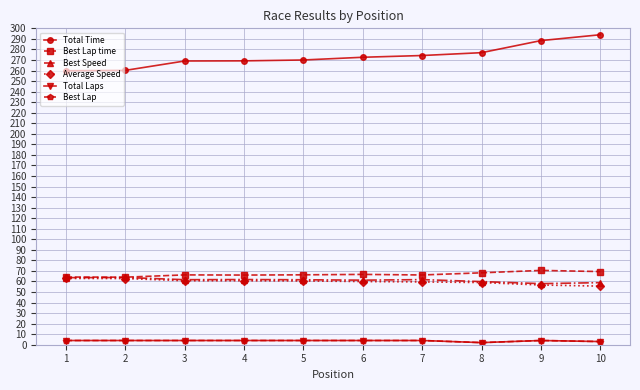

True or false: Average Speed has more than 2 points higher than both neighbors.

False